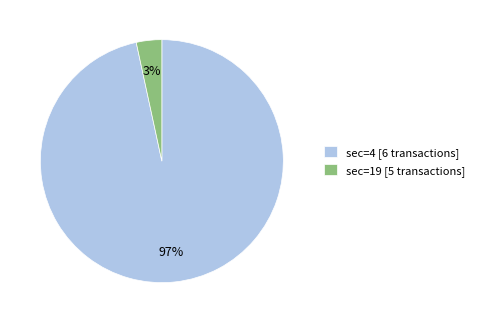

True or false: sec=4 [6 transactions] accounts for 86% of the total.

False